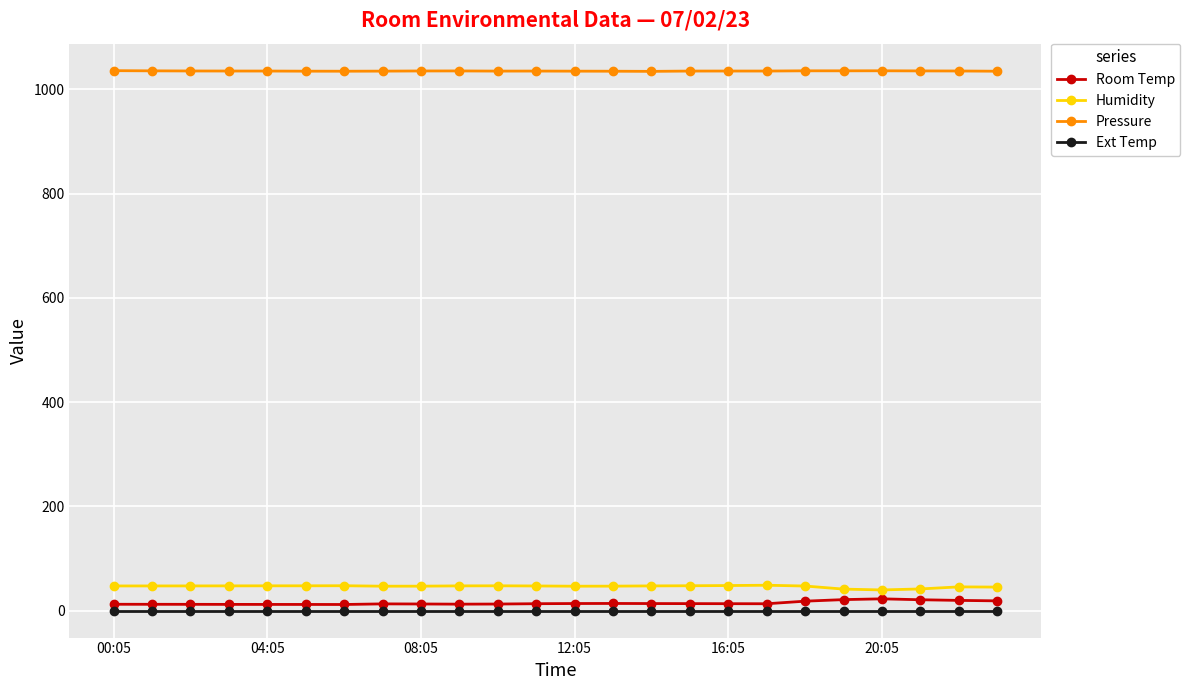

What is the minimum value for Humidity?

39.6